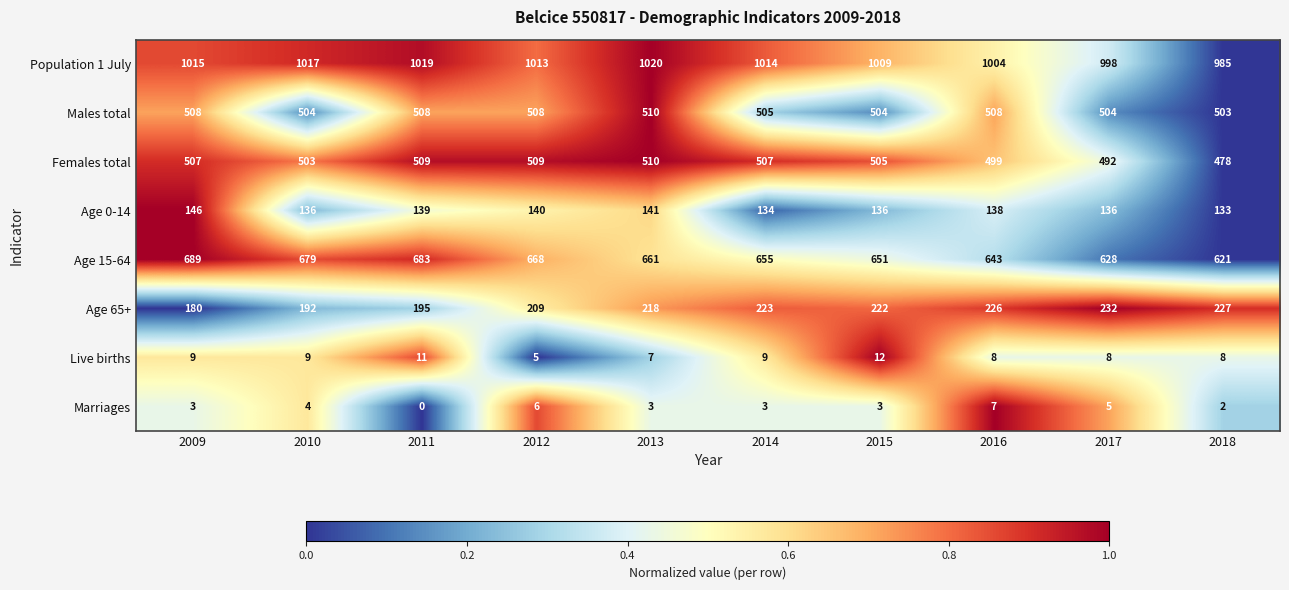

True or false: Males total has a value of 504 at 2010.

True